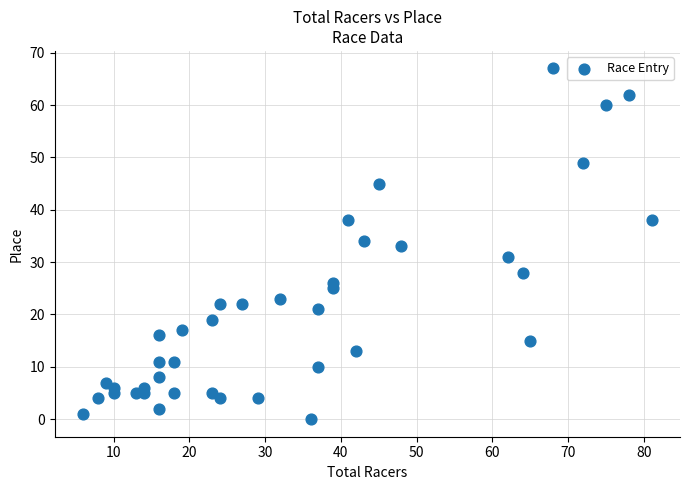

What is the range of Y values (max minus min)?

67